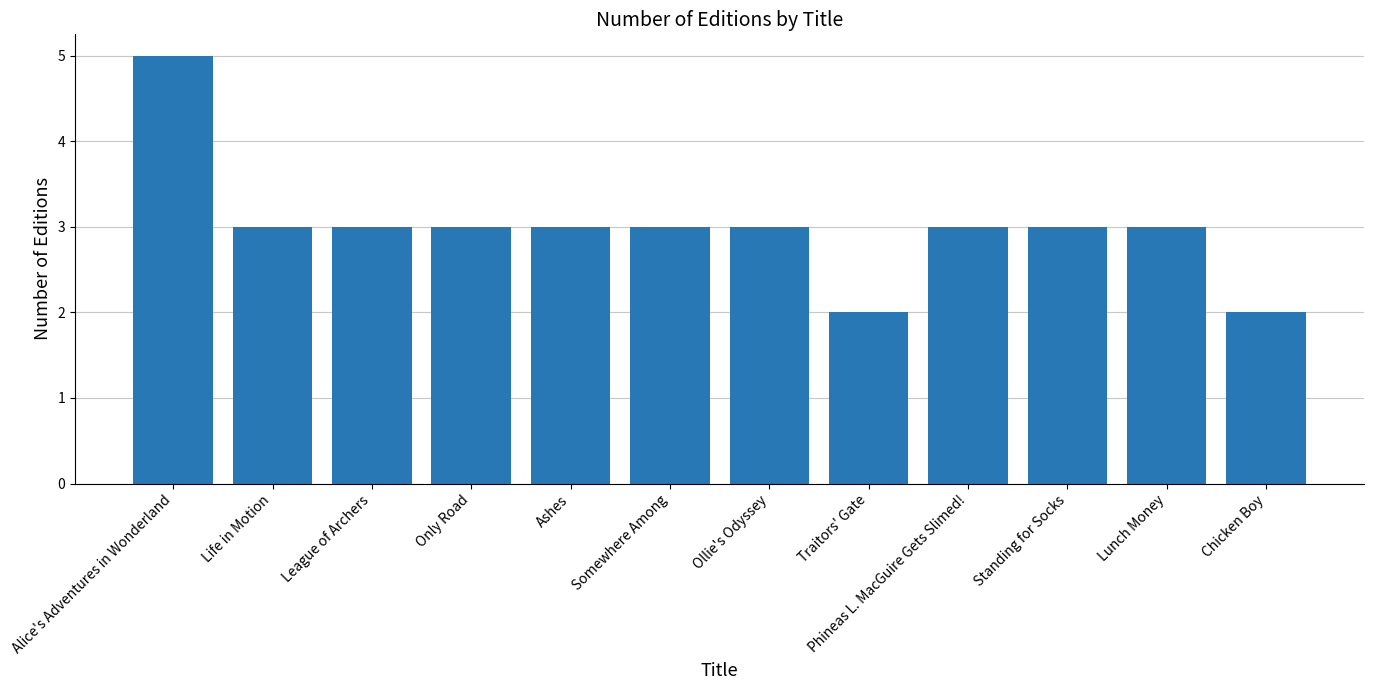

What is the difference between the maximum and minimum values?

3